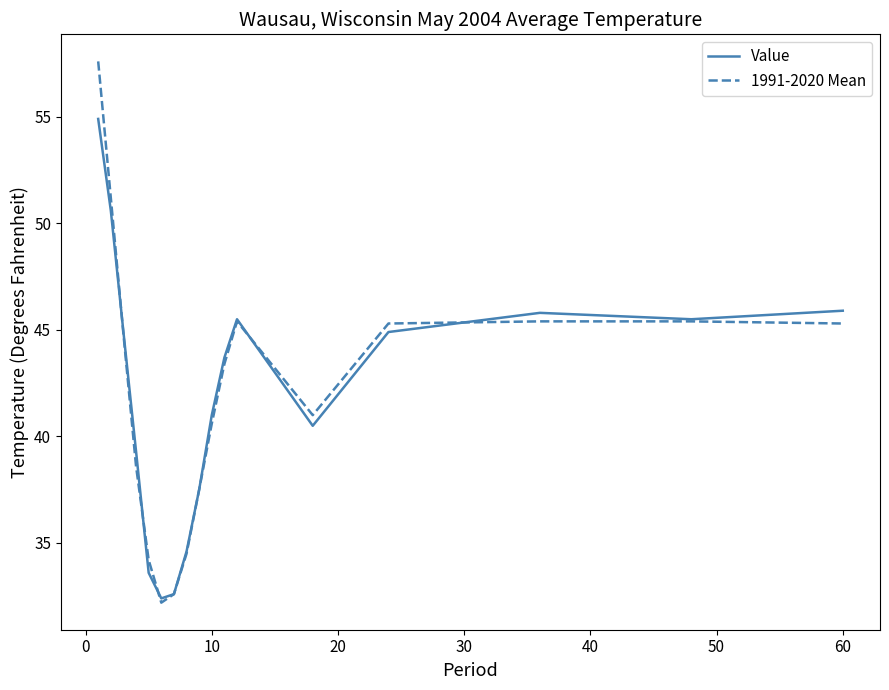

How many series are shown in this chart?

2